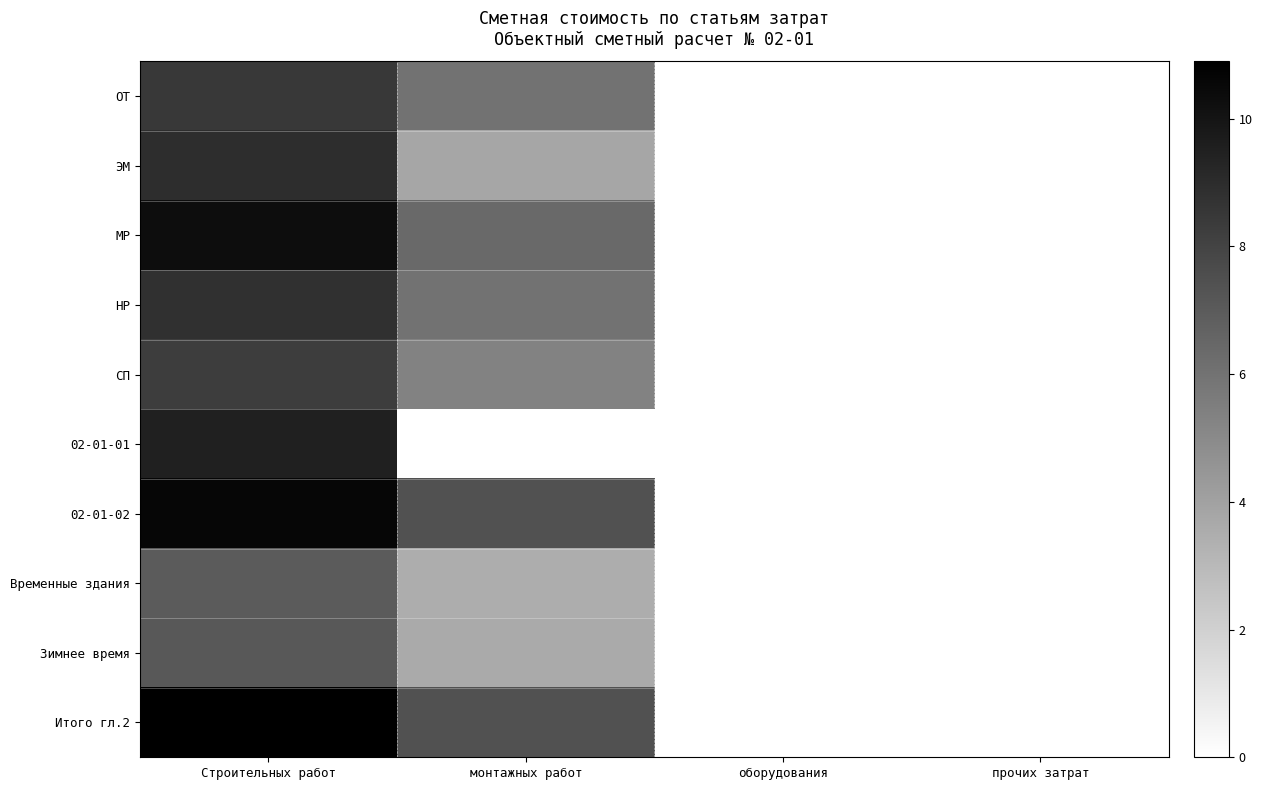

Reading right to left, extract all data points from this chart.

ОТ: прочих затрат=0.0	оборудования=0.0	монтажных работ=6.0	Строительных работ=8.5
ЭМ: прочих затрат=0.0	оборудования=0.0	монтажных работ=3.8	Строительных работ=9.0
МР: прочих затрат=0.0	оборудования=0.0	монтажных работ=6.3	Строительных работ=10.3
НР: прочих затрат=0.0	оборудования=0.0	монтажных работ=6.0	Строительных работ=8.8
СП: прочих затрат=0.0	оборудования=0.0	монтажных работ=5.3	Строительных работ=8.3
02-01-01: прочих затрат=0.0	оборудования=0.0	монтажных работ=0.0	Строительных работ=9.5
02-01-02: прочих затрат=0.0	оборудования=0.0	монтажных работ=7.4	Строительных работ=10.6
Временные здания: прочих затрат=0.0	оборудования=0.0	монтажных работ=3.5	Строительных работ=7.0
Зимнее время: прочих затрат=0.0	оборудования=0.0	монтажных работ=3.6	Строительных работ=7.1
Итого гл.2: прочих затрат=0.0	оборудования=0.0	монтажных работ=7.4	Строительных работ=10.9